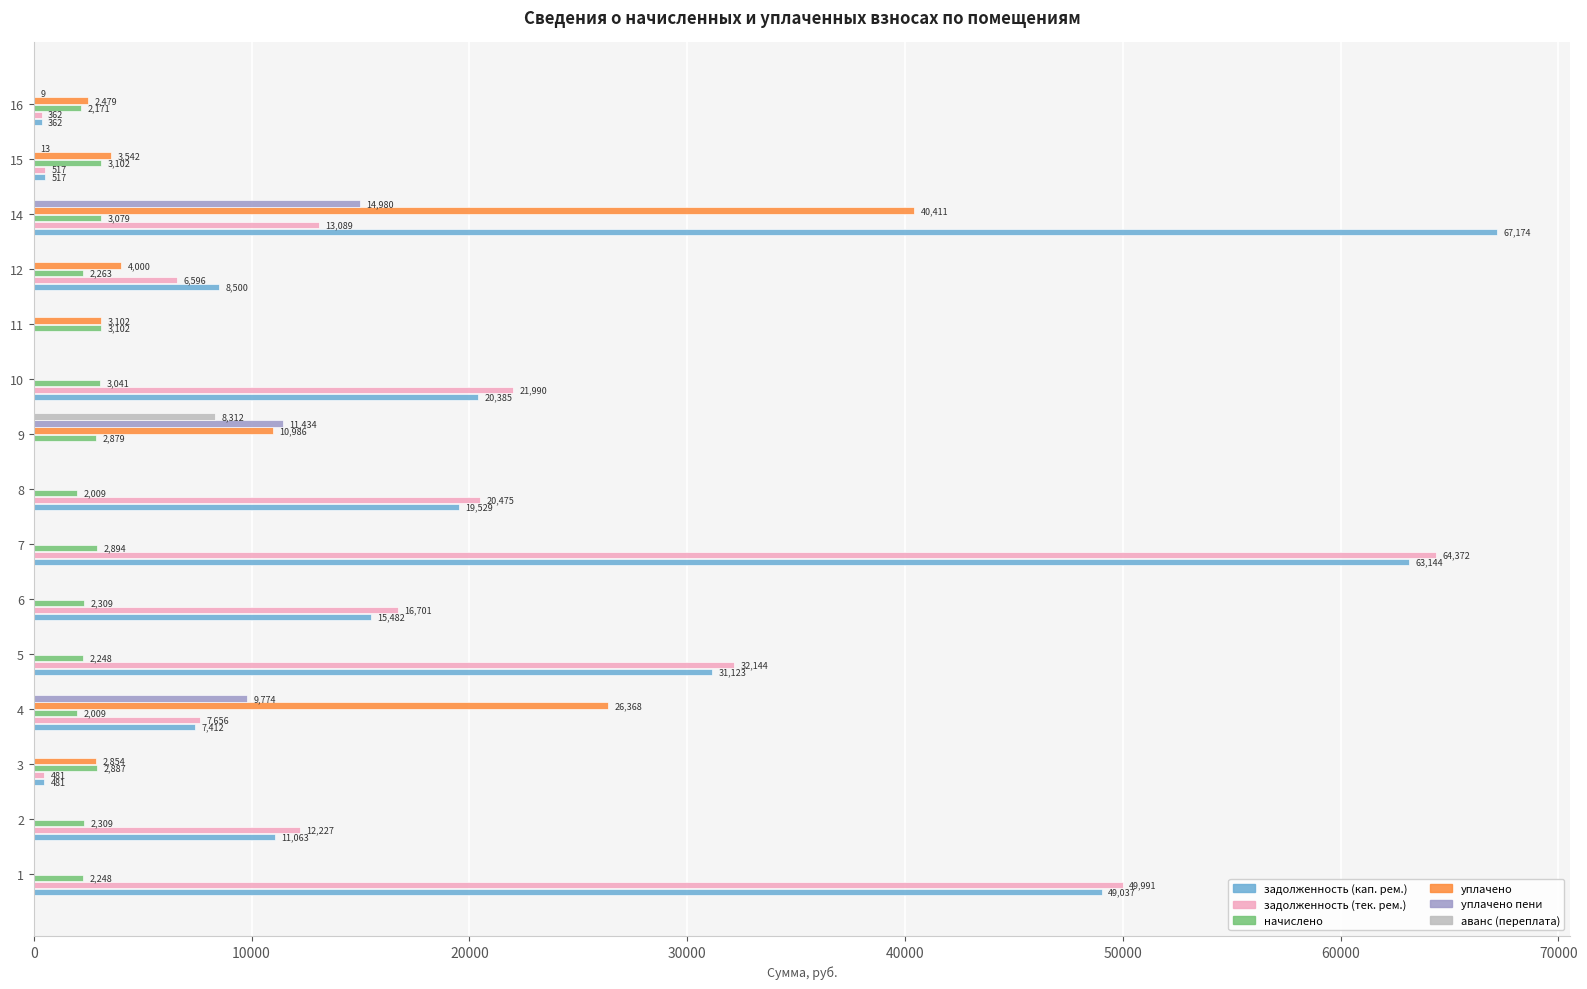

Read the задолженность (тек. рем.) value at 4.

7655.8